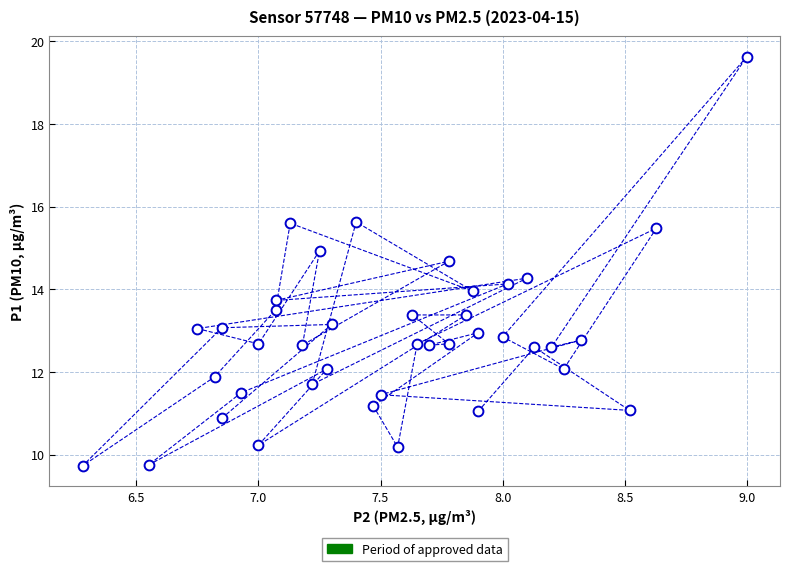

What is the range of Y values (max minus min)?

9.9